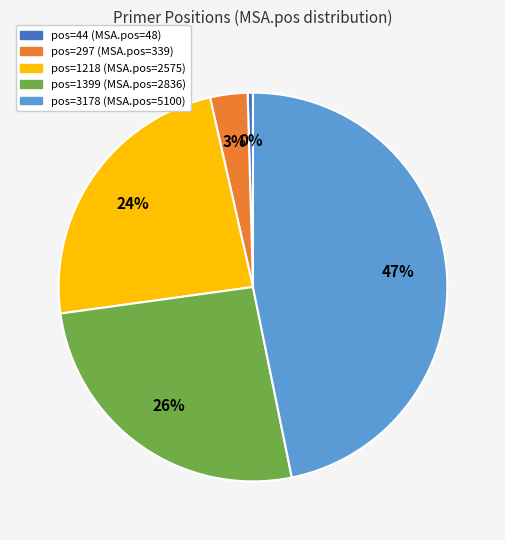

Does any single category account for the majority?

No